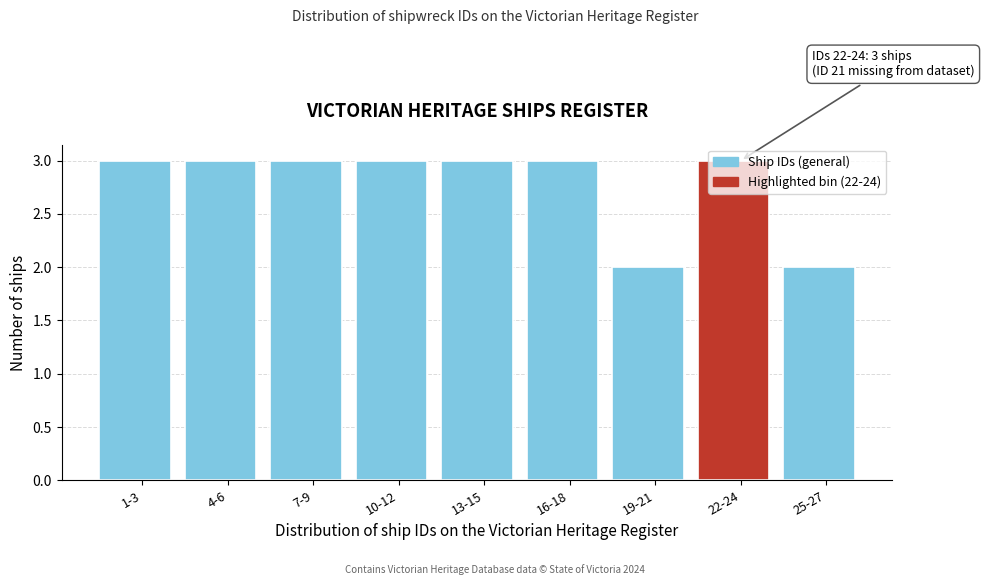

The chart shows a value of 4 at 13-15. True or false?

False